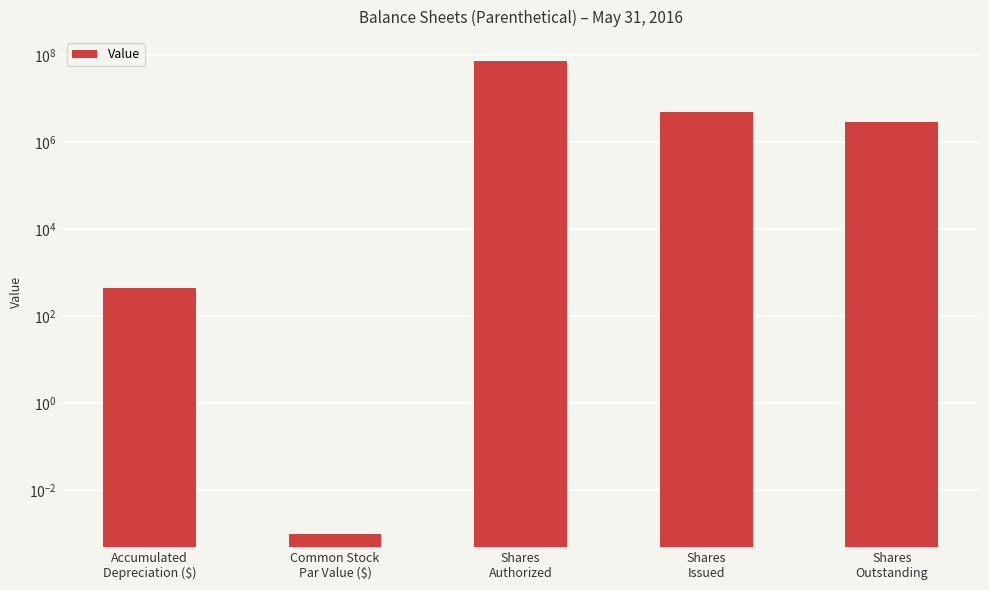

How many bars are there in total?

5